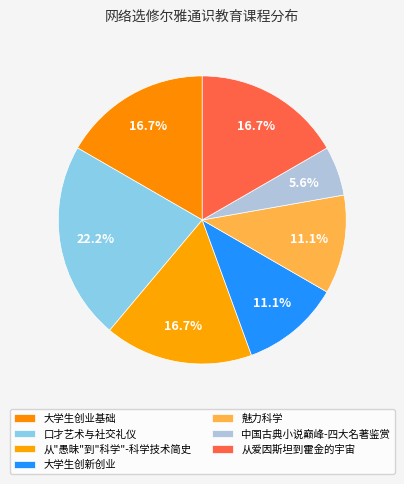

What portion of the pie excludes 大学生创业基础?

83.3%